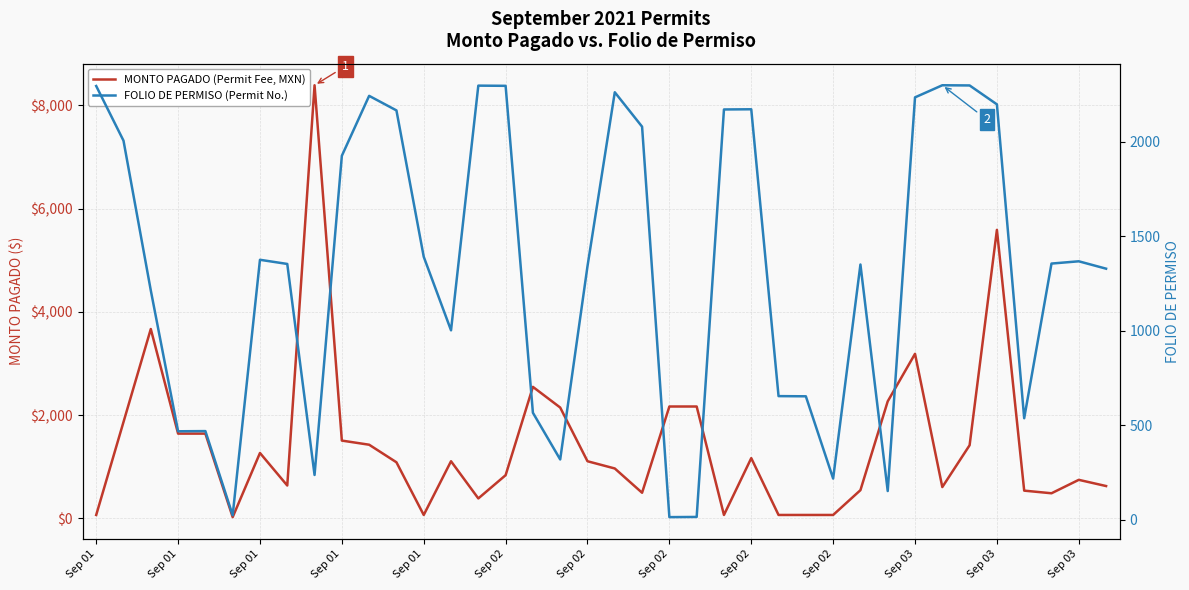

What is the value of the MONTO PAGADO (Permit Fee, MXN) point at the 31st from the left?

3187